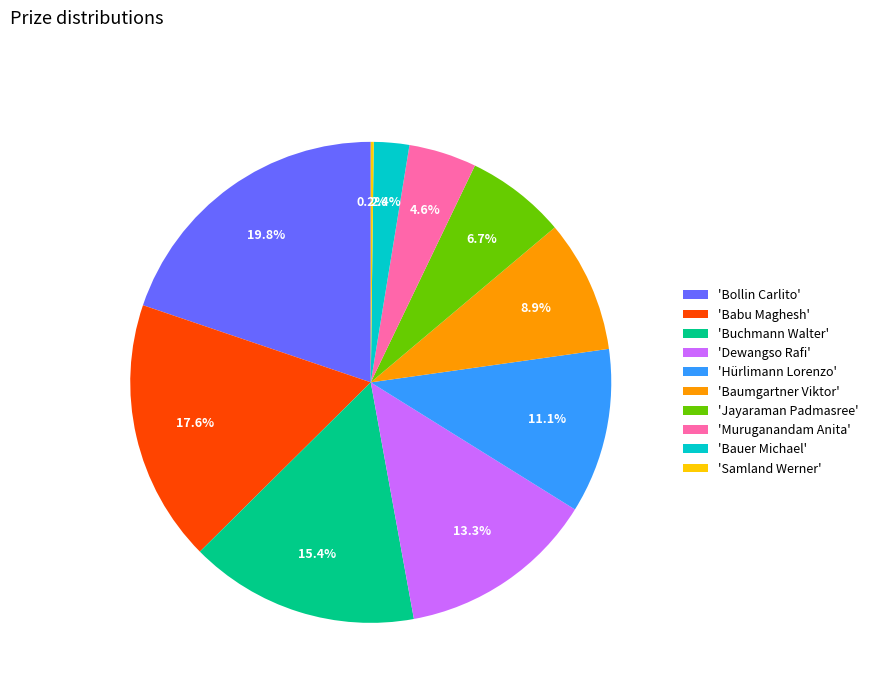

What is the ratio of the value at 'Bollin Carlito' to the value at 'Dewangso Rafi'?

1.5